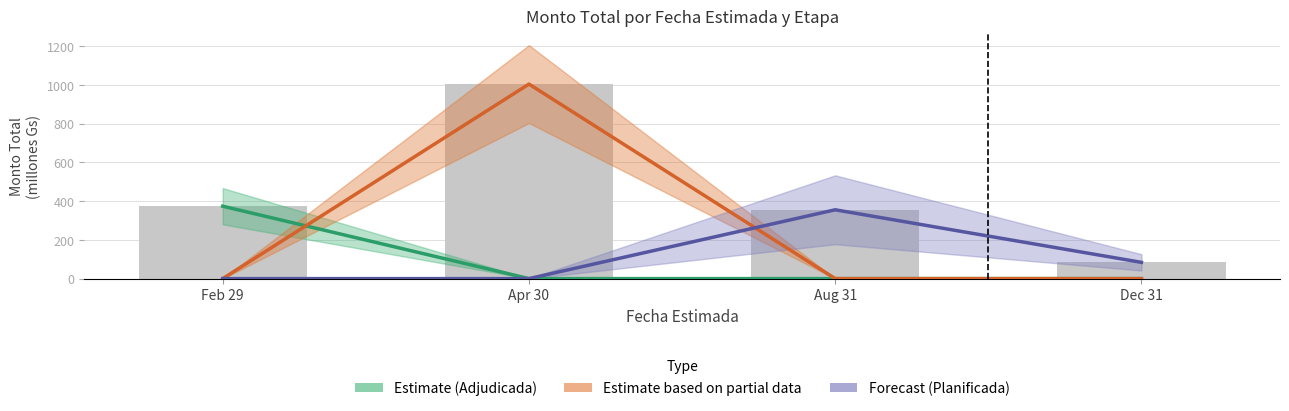

Reading left to right, transcribe all the data shown in this chart.

Estimate (Adjudicada): 374.0	0.0	0.0	0.0
Estimate based on partial data: 0.0	1004.7	0.0	0.0
Forecast (Planificada): 0.0	0.0	355.5	84.0